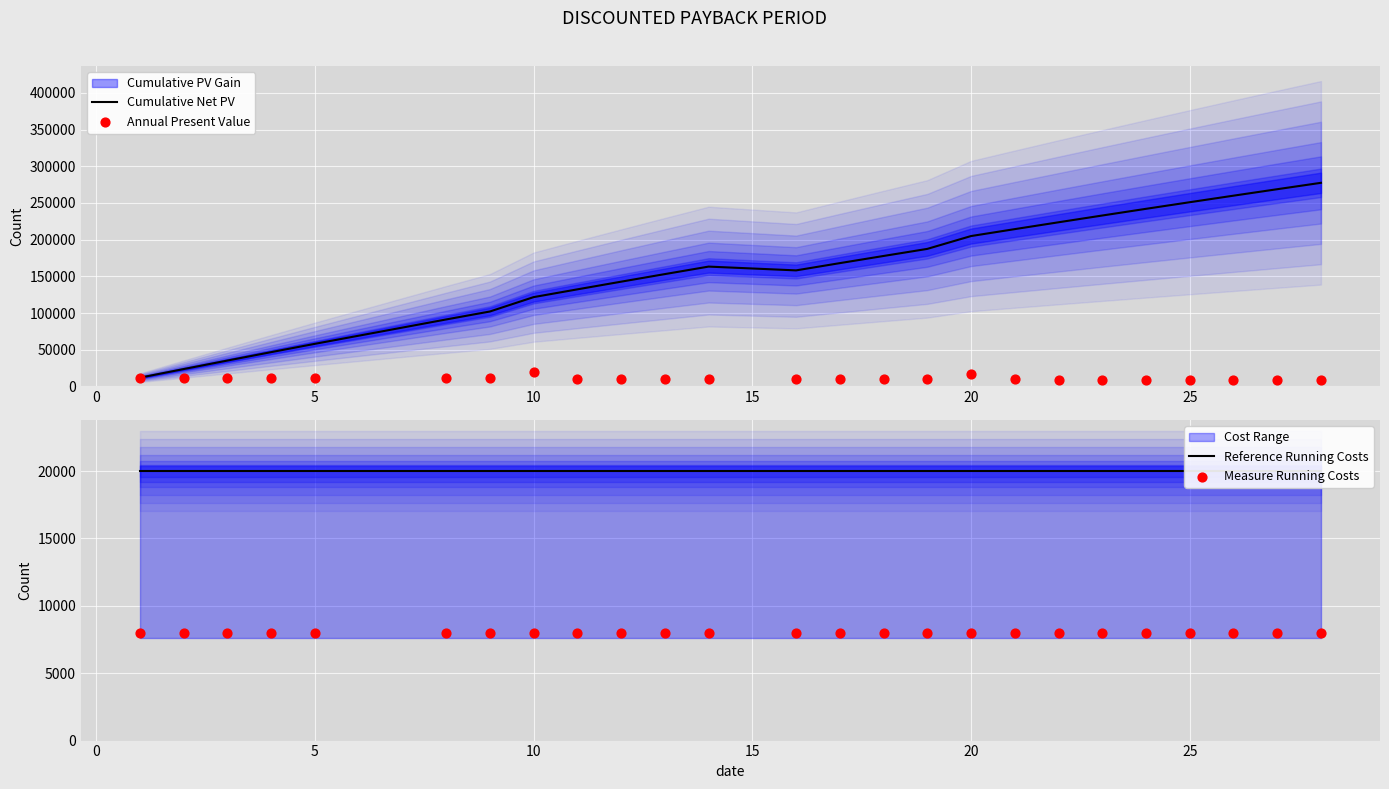

Which series has the widest spread of Y values?

Cumulative Net PV